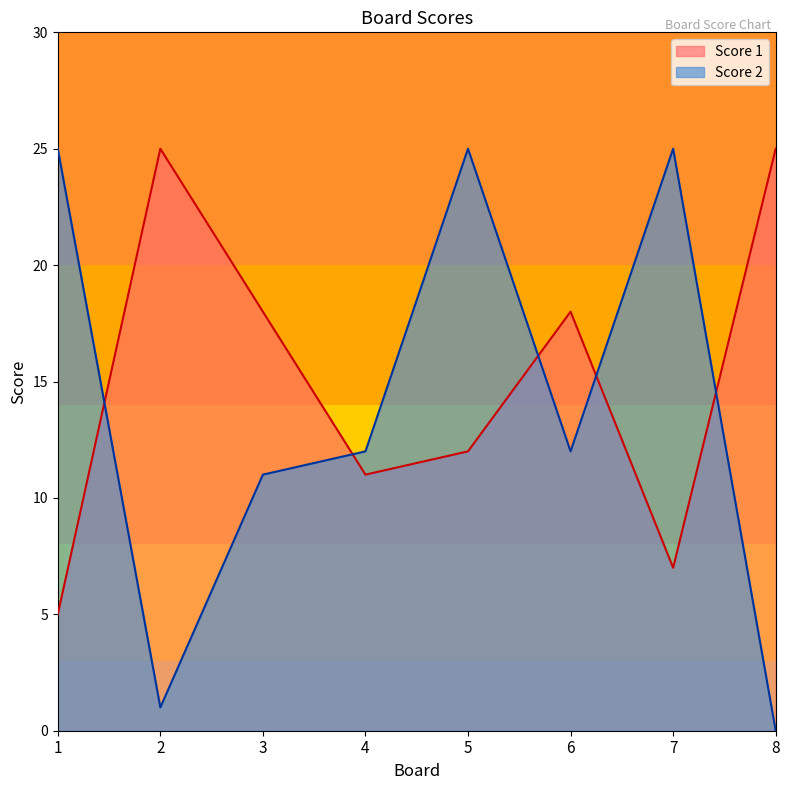

Where does the Score 2 series first go above 12?

1